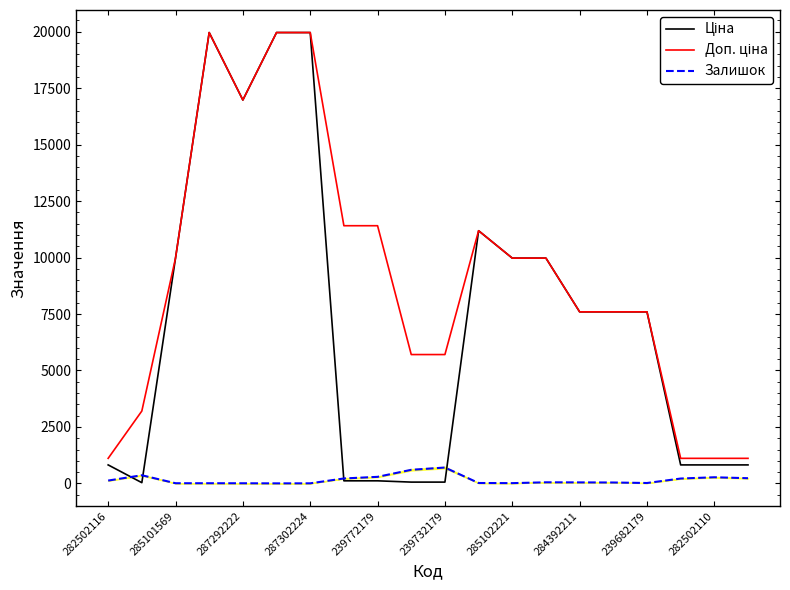

Does the chart display data point markers on the line(s)?

No